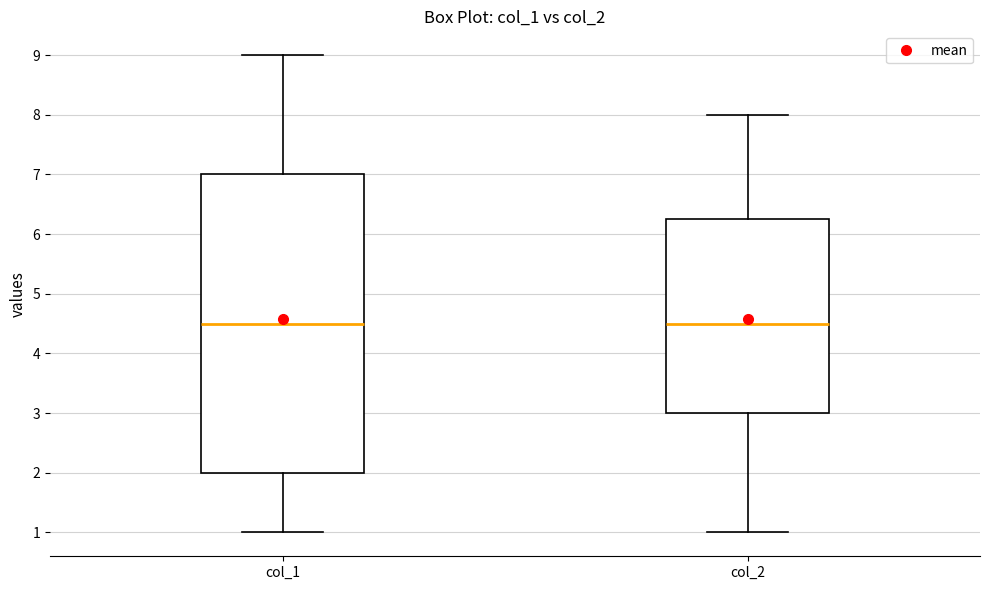

Where is the lower edge of the box for col_2 on the y-axis? The values are not printed on the chart, so give them approximately, as read against the axis.

3.0